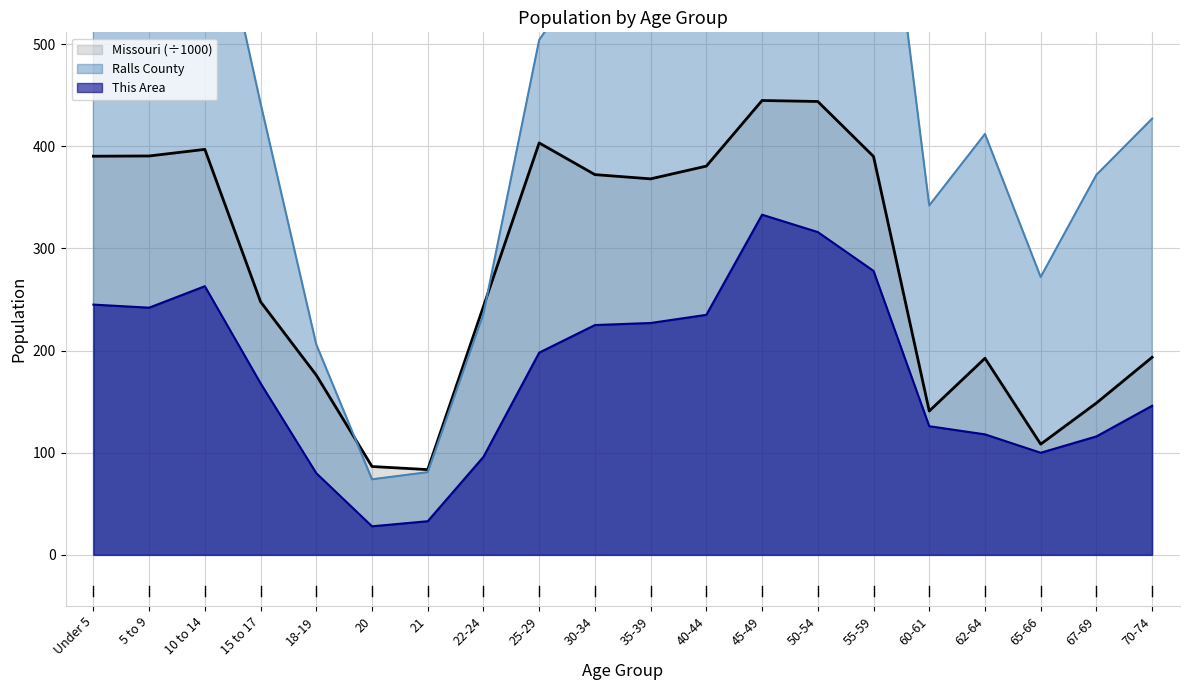

What is the highest value of the This Area line series?

333.0